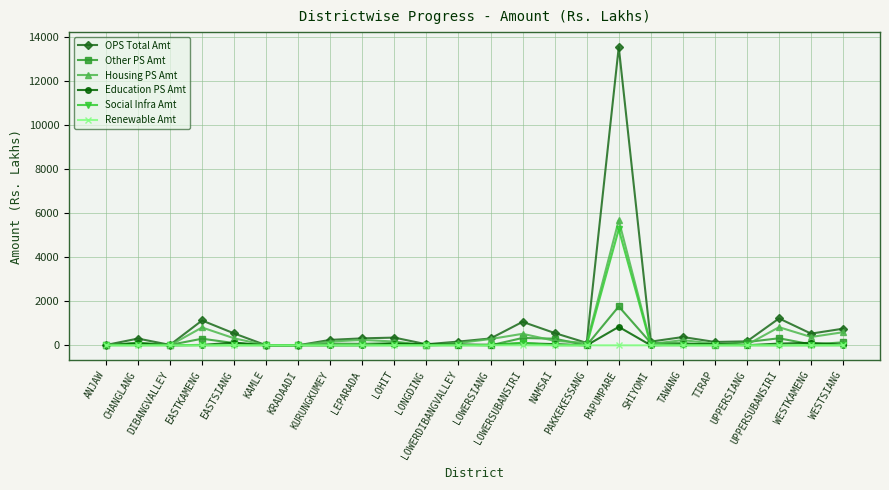

Which series has the largest range (max minus min)?

OPS Total Amt